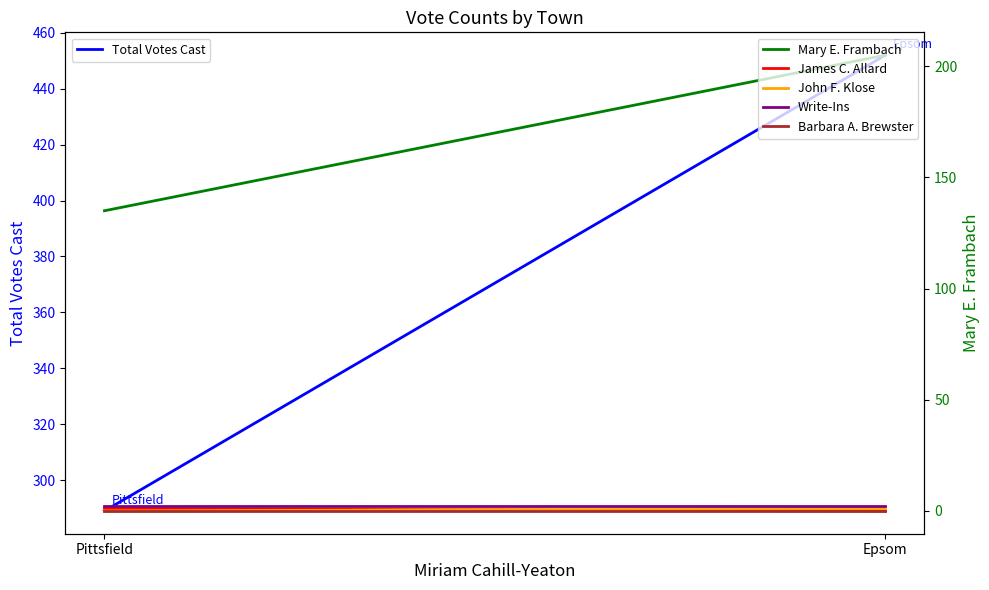

Reading left to right, extract all data points from this chart.

Total Votes Cast: 452	289
Mary E. Frambach: 205	135
James C. Allard: 0	1
John F. Klose: 1	0
Write-Ins: 2	2
Barbara A. Brewster: 0	0